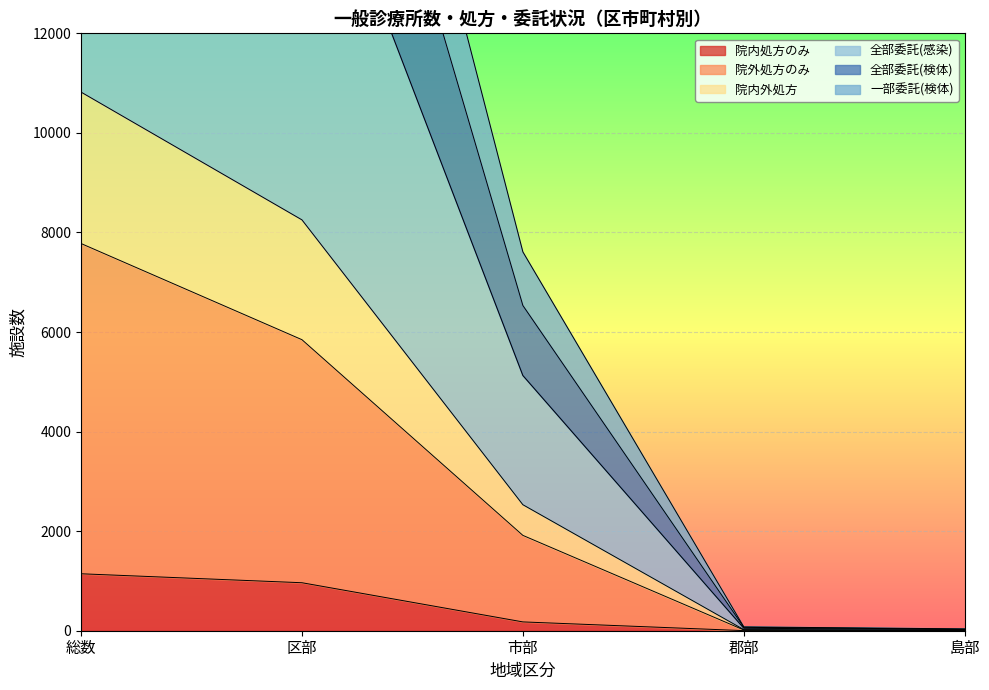

Count the number of data series in this chart.

6